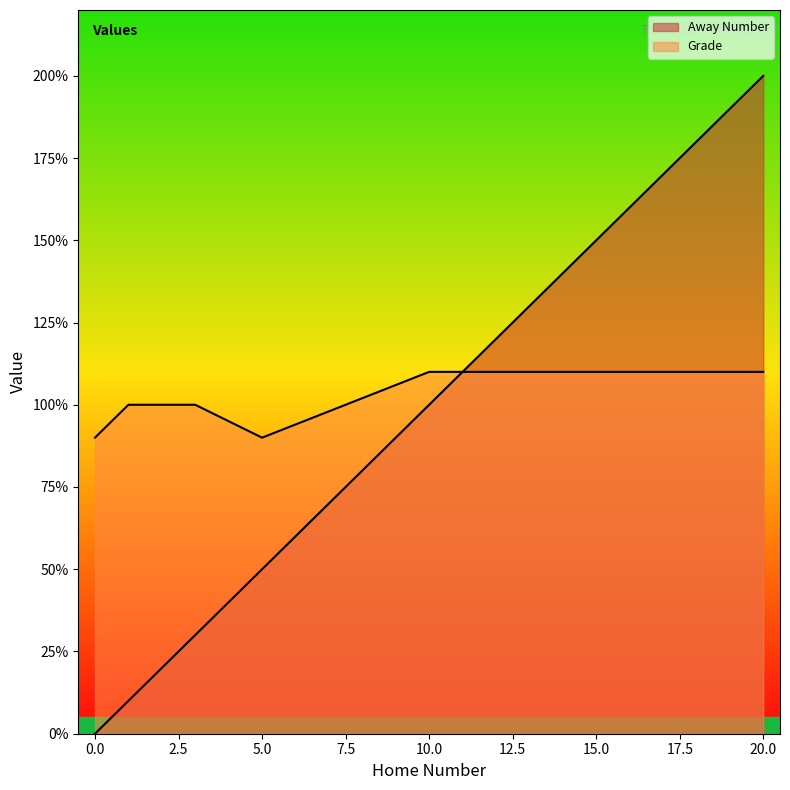

At which category is the sum across all series the highest?

20